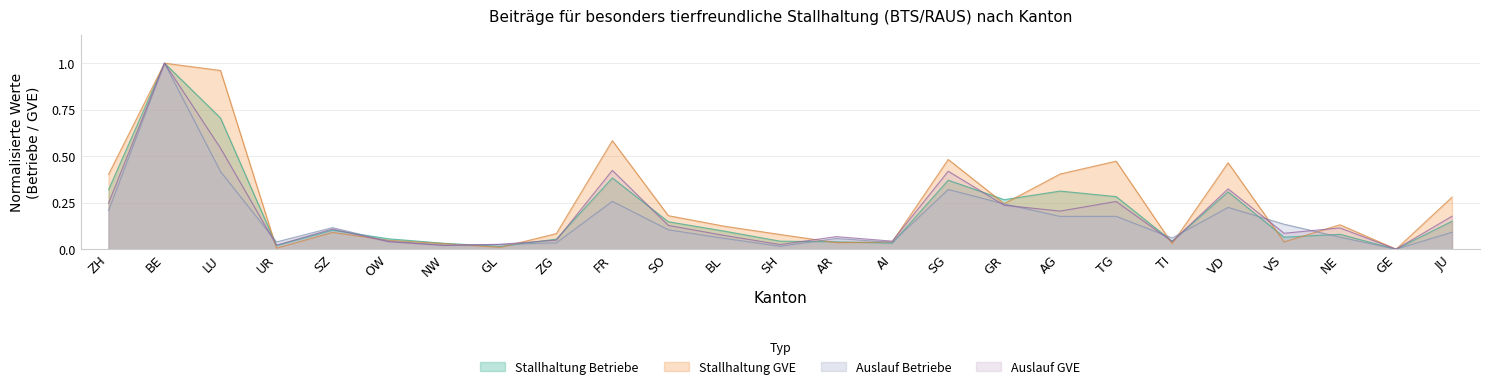

True or false: Stallhaltung GVE and Auslauf Betriebe intersect in this chart.

True